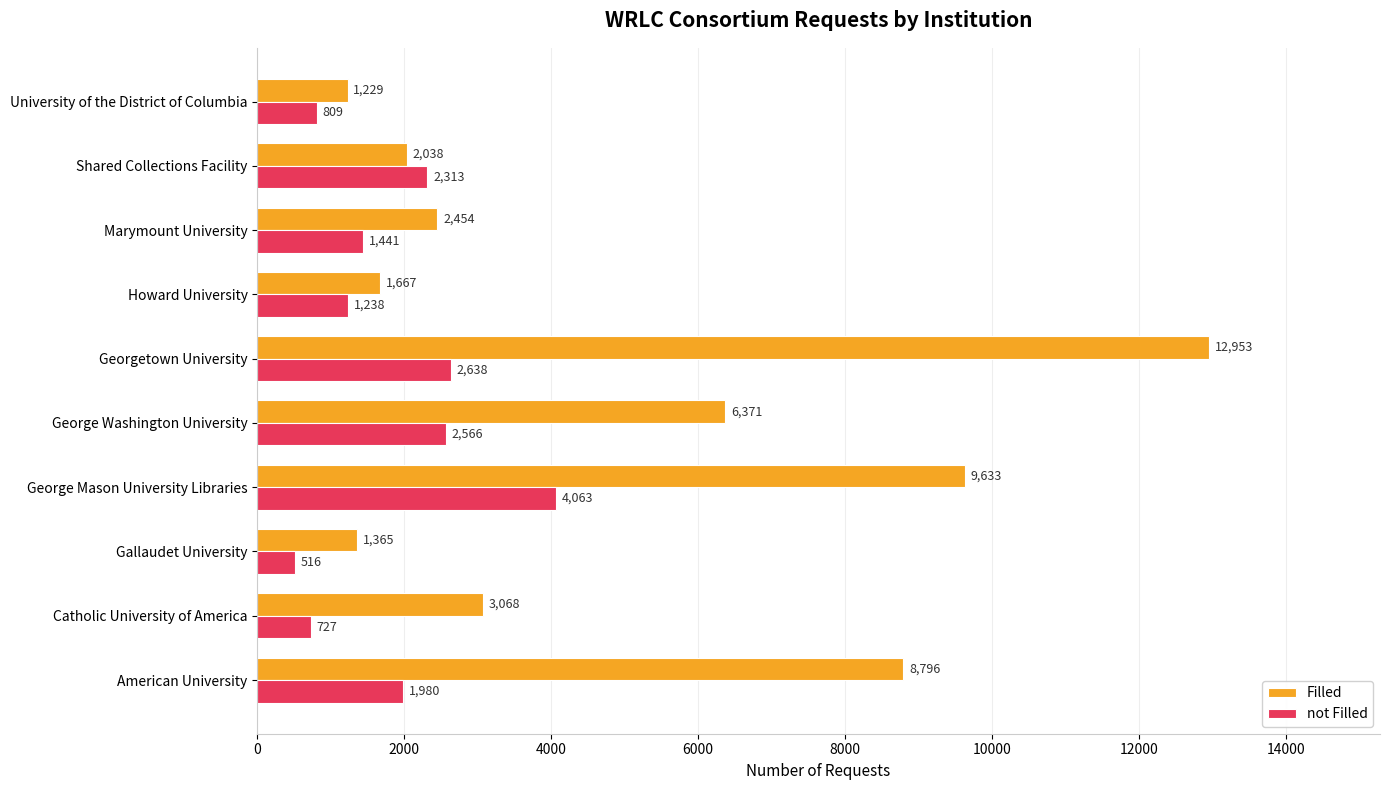

True or false: Filled has a value of 396 at University of the District of Columbia.

False